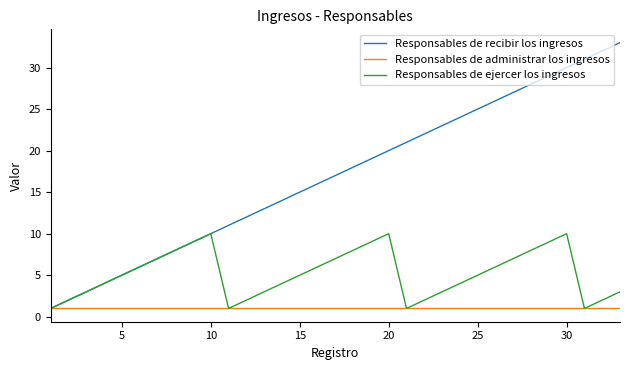

Which series has the largest total across all categories?

Responsables de recibir los ingresos